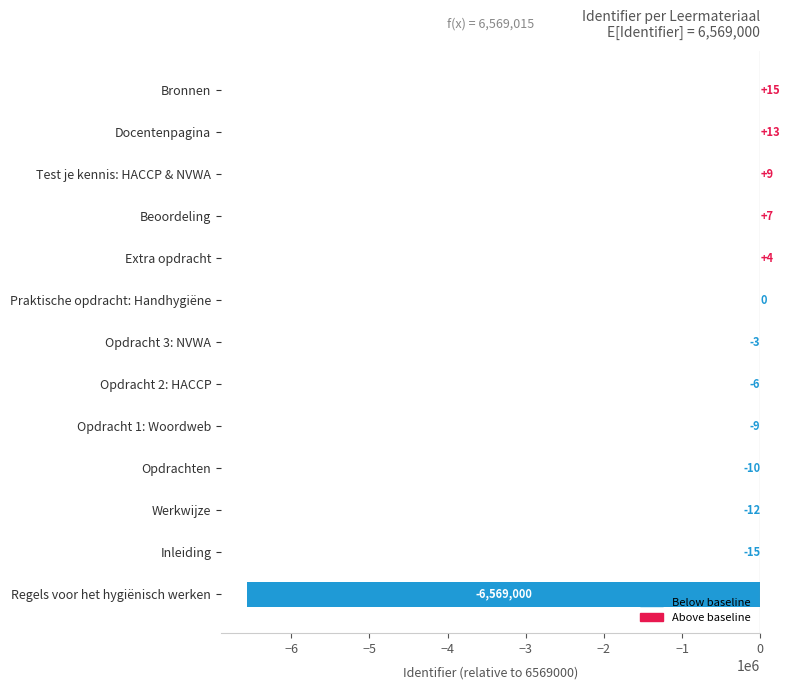

The value at Praktische opdracht: Handhygiëne is -3063720. True or false?

False